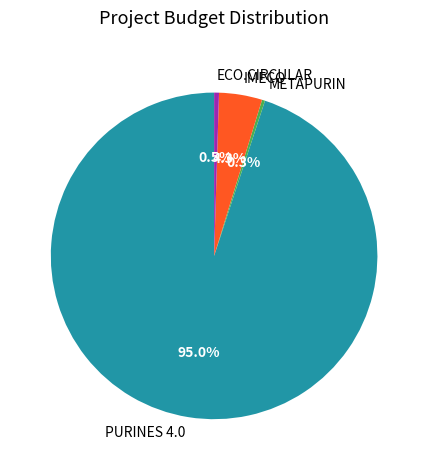

What portion of the pie excludes IMECO?

95.7%